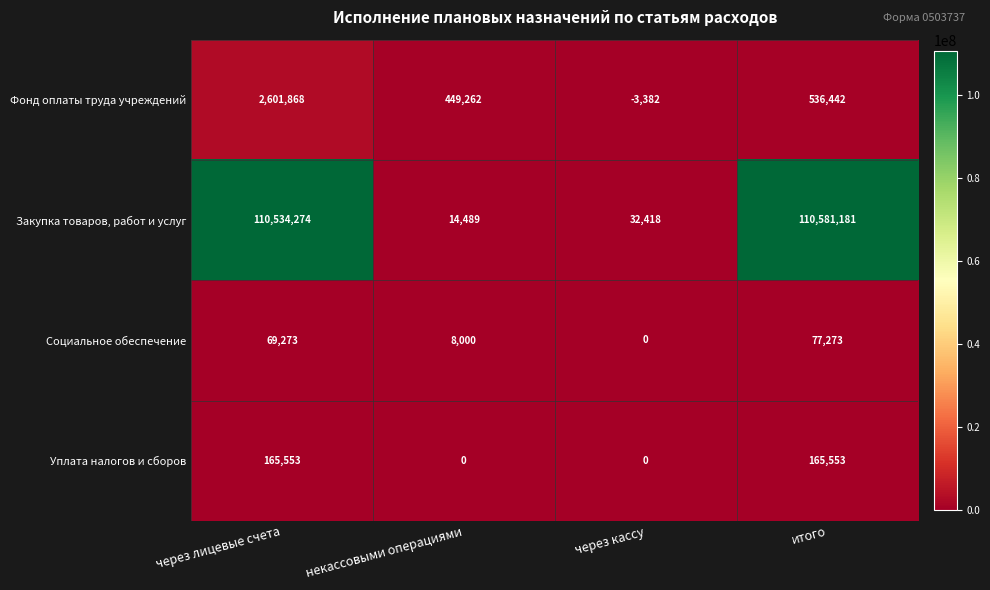

Is it true that Закупка товаров, работ и услуг equals 17811 at через кассу?

False